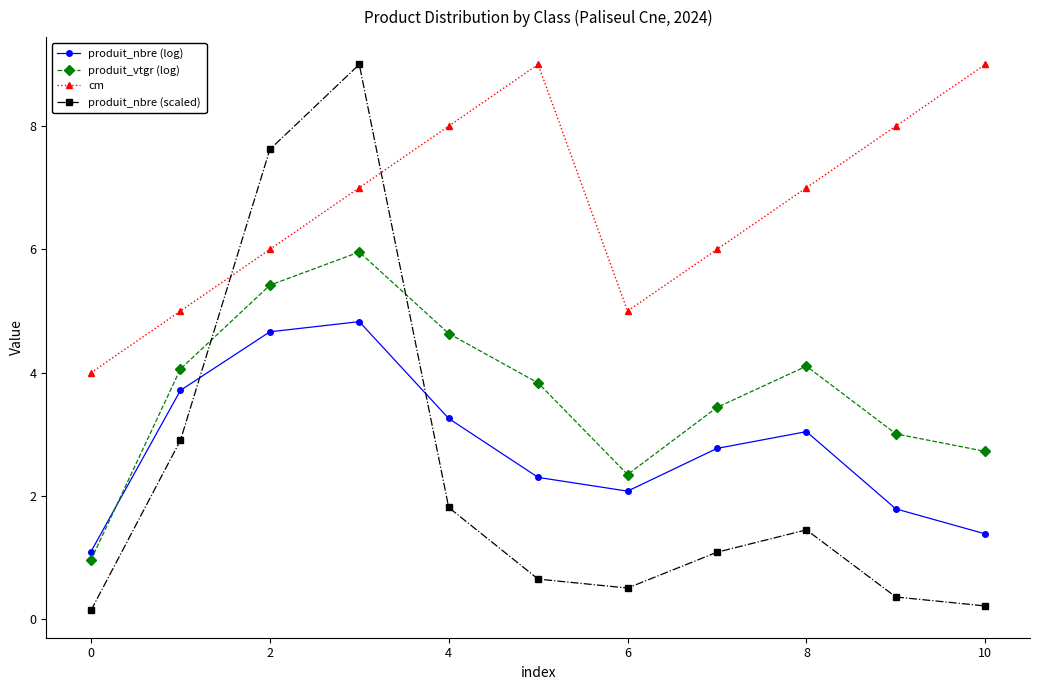

What are all the series names shown in the legend?

produit_nbre (log), produit_vtgr (log), cm, produit_nbre (scaled)